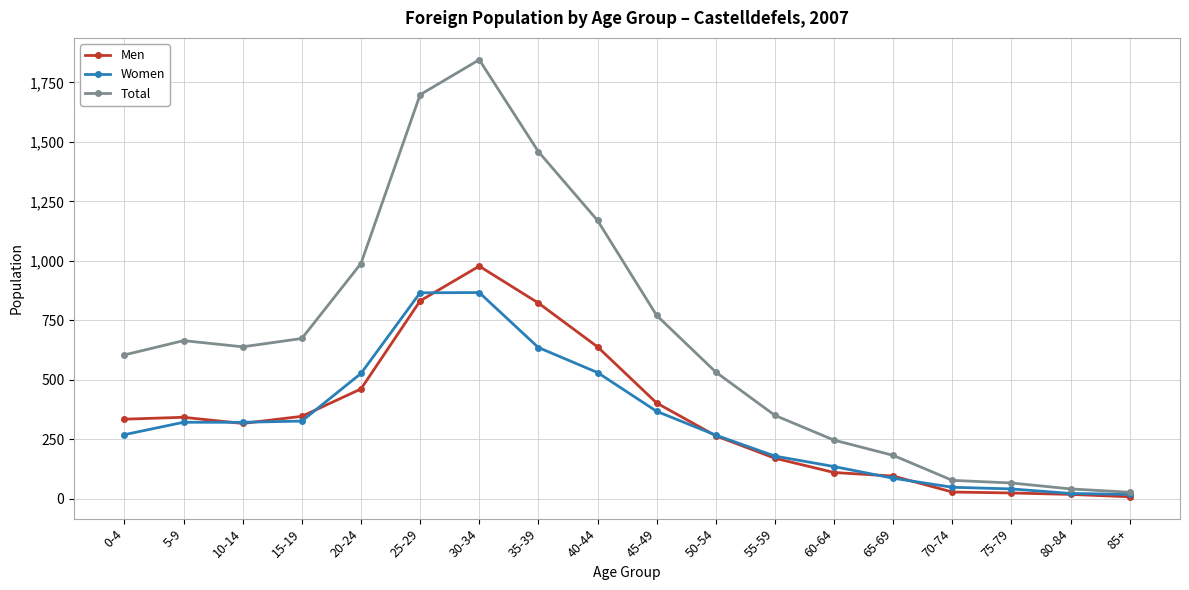

What is the total value across all series at 70-74?

156